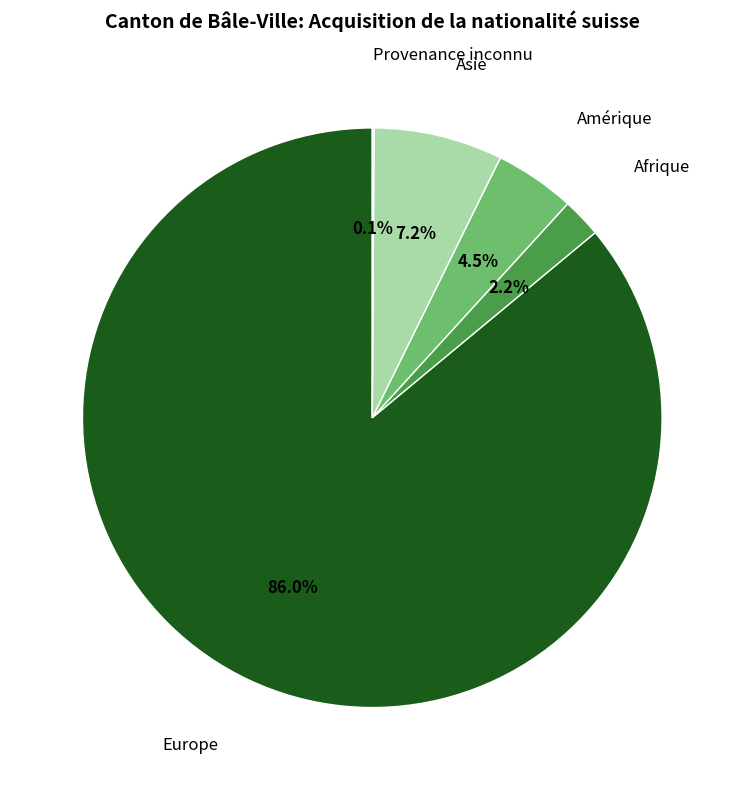

Is there any slice that represents more than half of the pie?

Yes